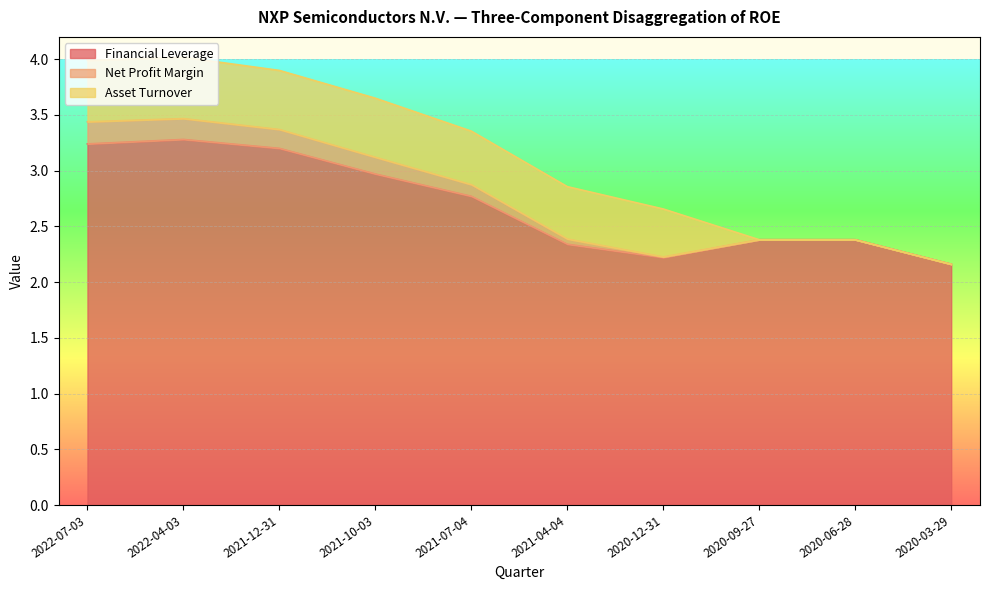

Read the Financial Leverage value at 2021-10-03.

3.0